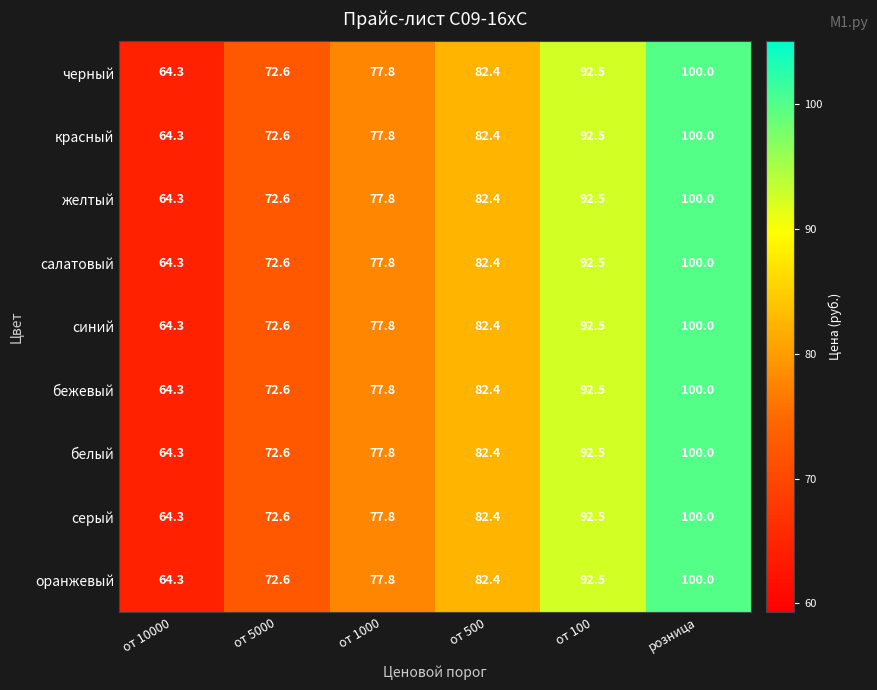

Where does the красный series first go above 82?

от 500